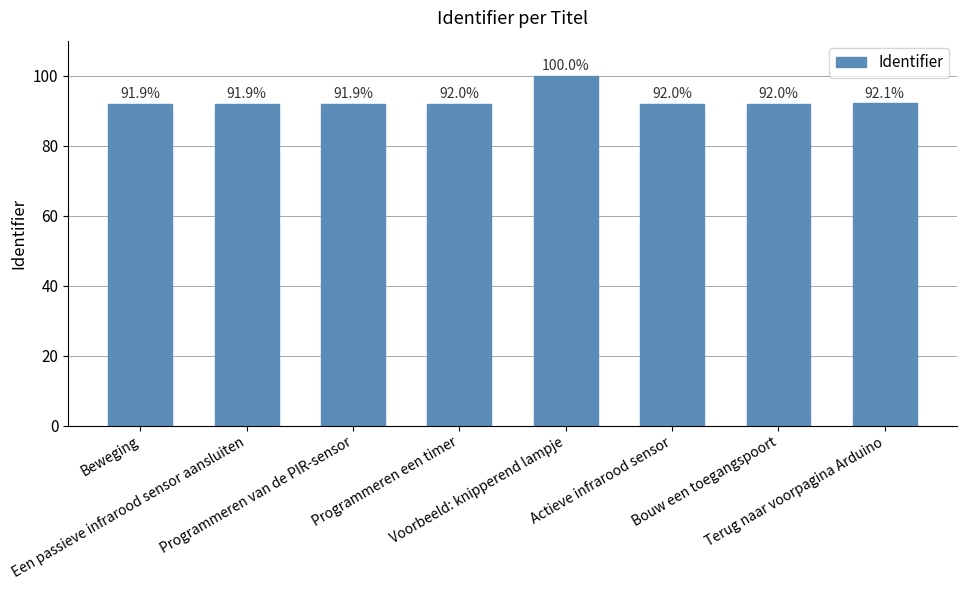

What is the change in value from Een passieve infrarood sensor aansluiten to Voorbeeld: knipperend lampje?

+8.1